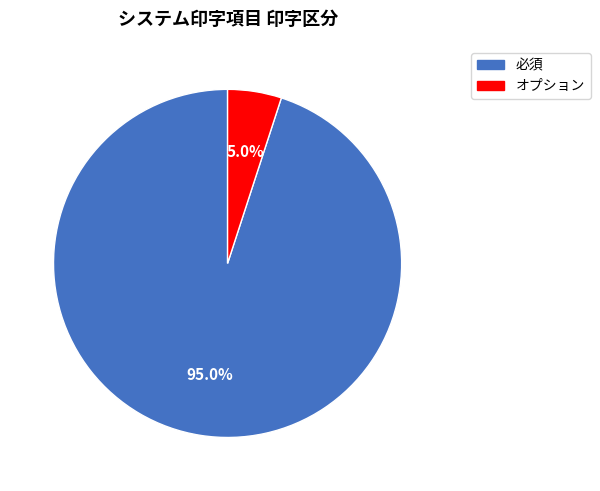

True or false: 必須 accounts for 95% of the total.

True